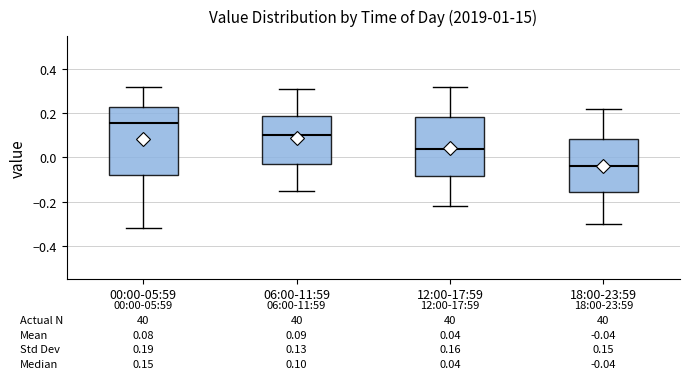

Which box's median line is the lowest?

18:00-23:59